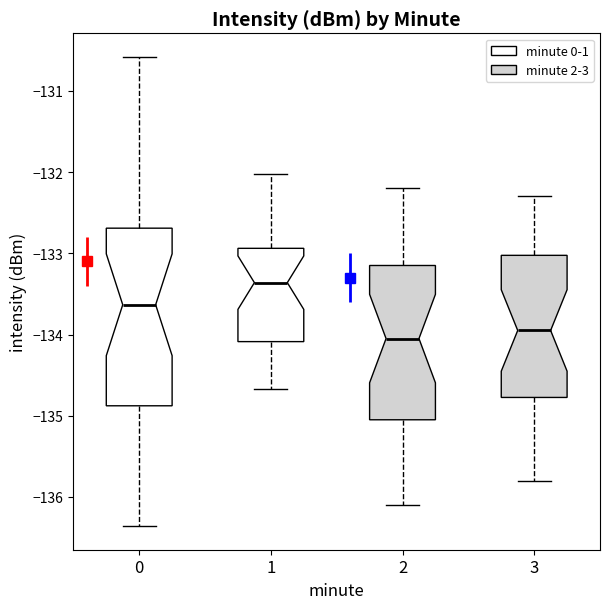

Reading left to right, transcribe this box plot: for each box, give where its median line is, the range the box spans, and where its two whiskers end, as read against the y-axis. The values are not printed on the chart, so give them approximately, as read against the axis.

0: median -133.6, box -134.9 to -132.7, whiskers -136.4 to -130.6
1: median -133.4, box -134.1 to -132.9, whiskers -134.7 to -132.0
2: median -134.0, box -135.0 to -133.1, whiskers -136.1 to -132.2
3: median -133.9, box -134.8 to -133.0, whiskers -135.8 to -132.3